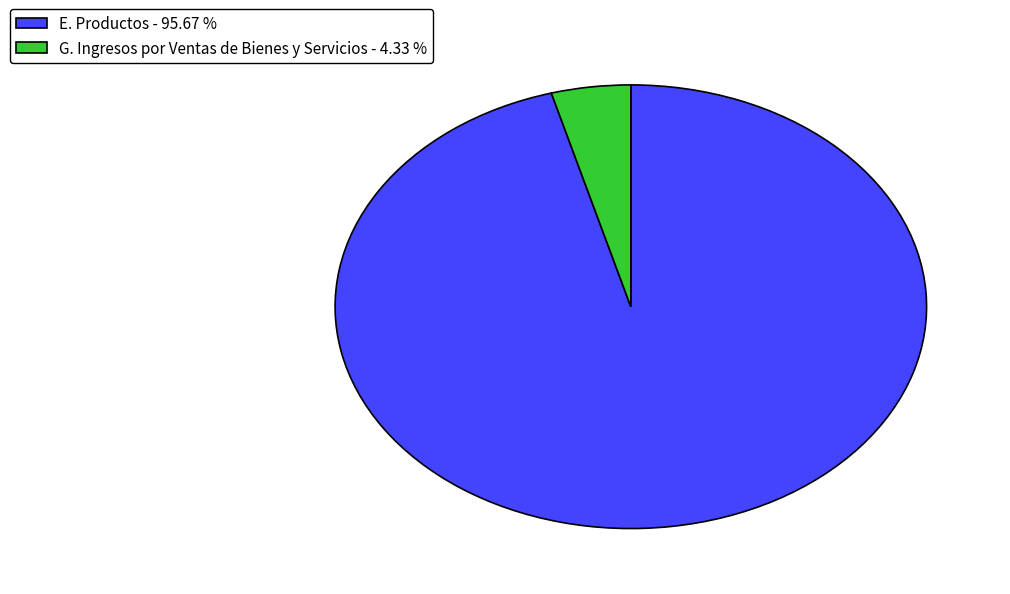

Rank the categories by value from lowest to highest.

G. Ingresos por Ventas de Bienes y Servicios, E. Productos